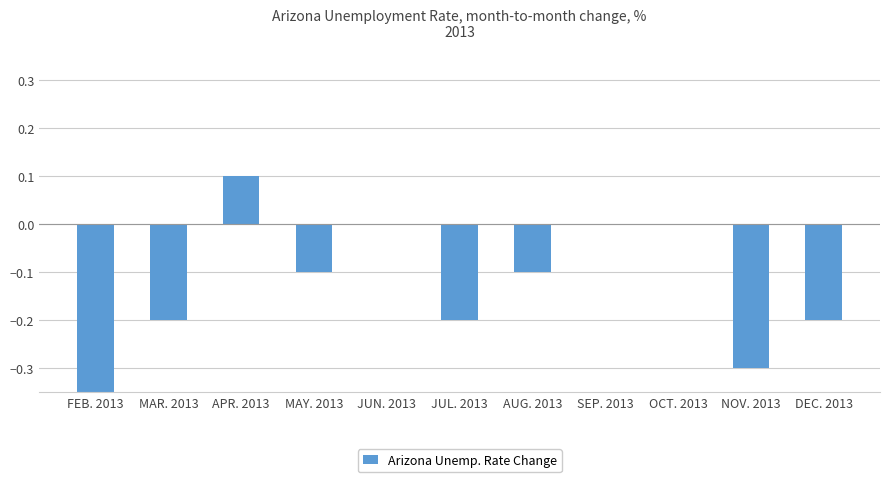

How many data points are above 0?

1